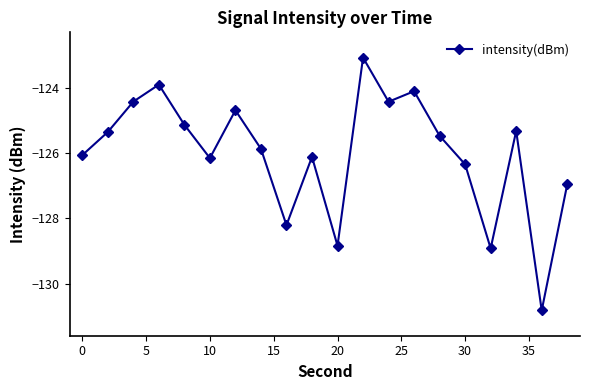

What is the value of the 6th point from the left?

-126.2